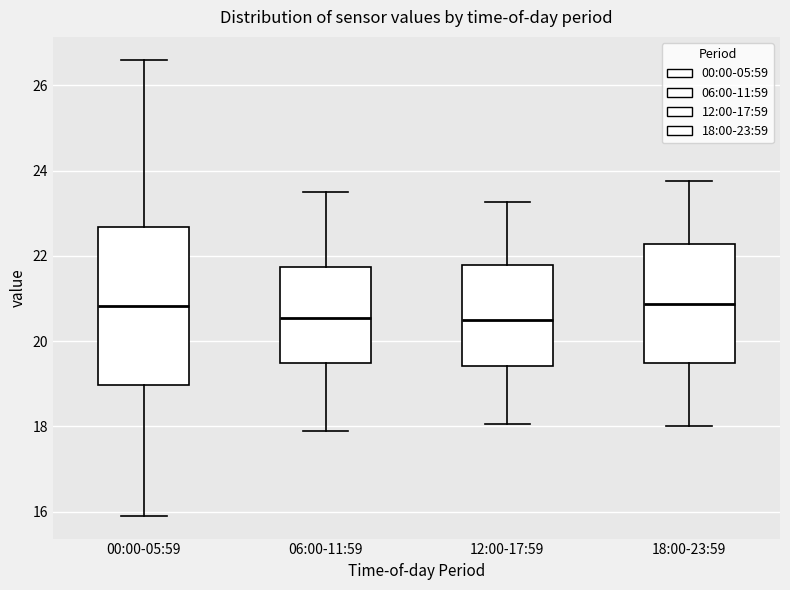

Comparing the boxes themselves (not the whiskers), which one is the tallest?

00:00-05:59